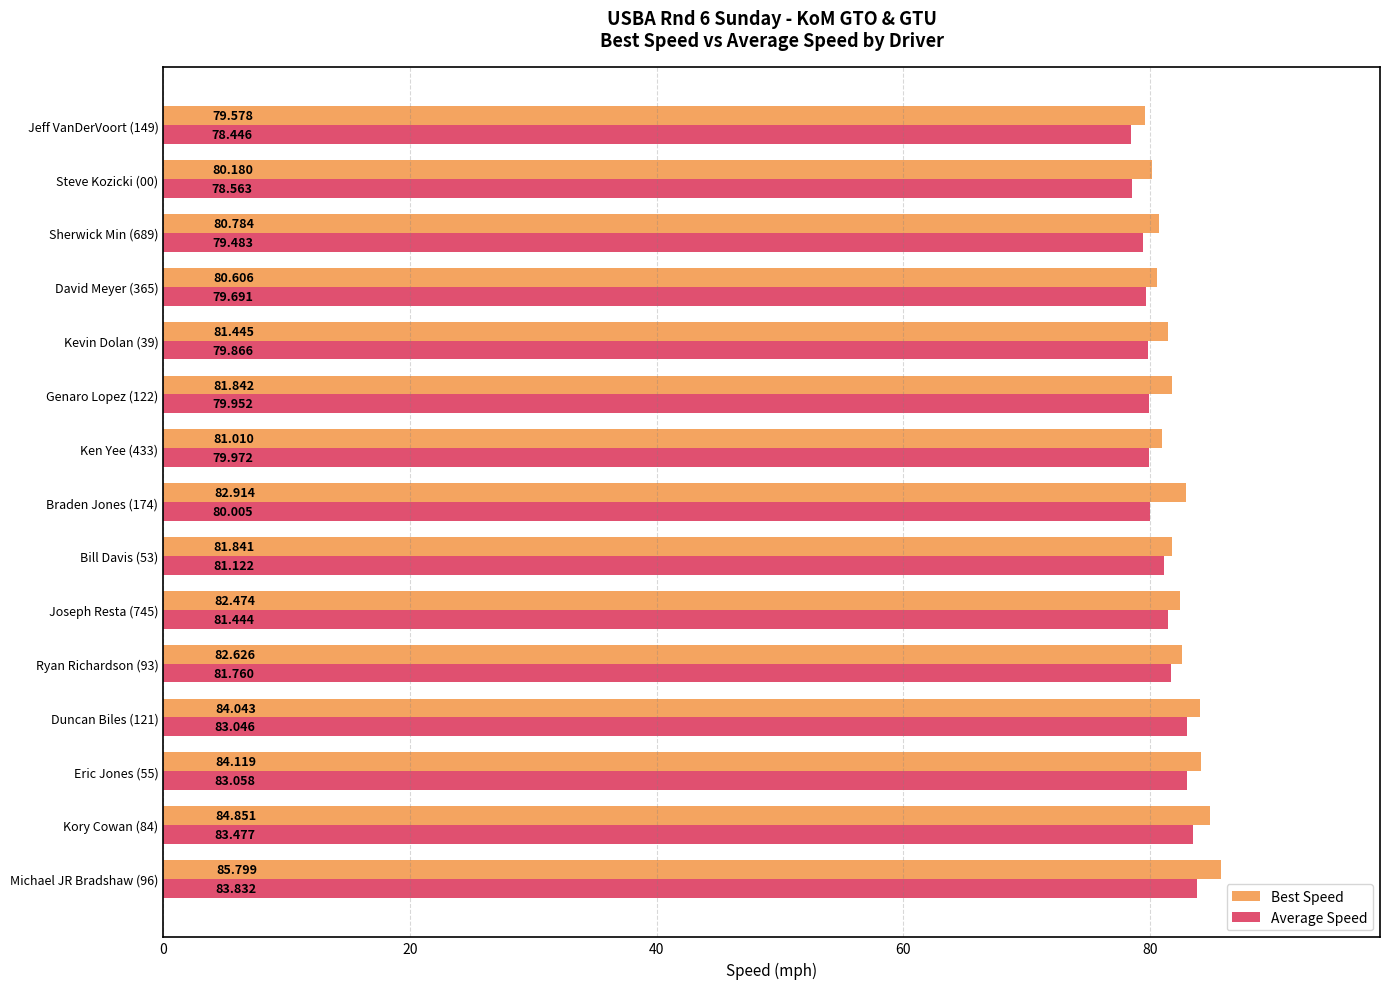

List the series in order of their peak value, highest first.

Best Speed, Average Speed